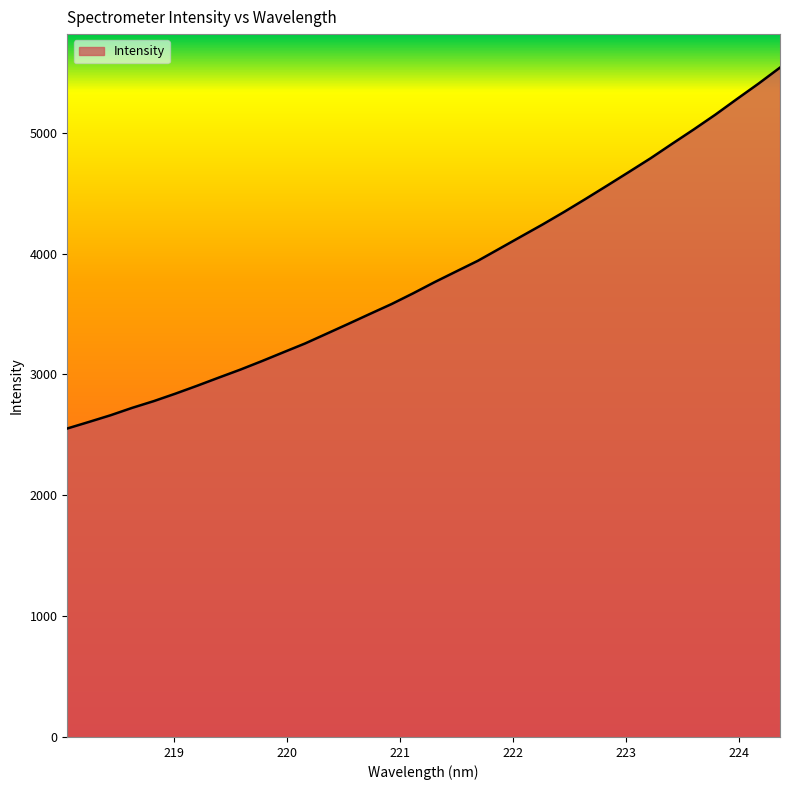

What is the maximum value shown in the chart?

5538.8